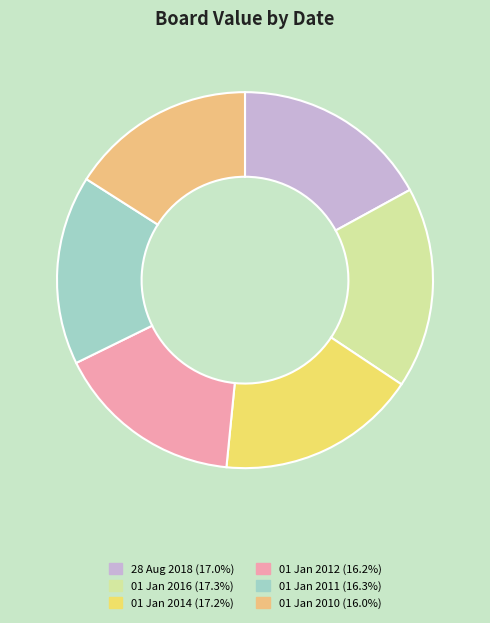

Which has a higher value, 01 Jan 2012 or 01 Jan 2014?

01 Jan 2014